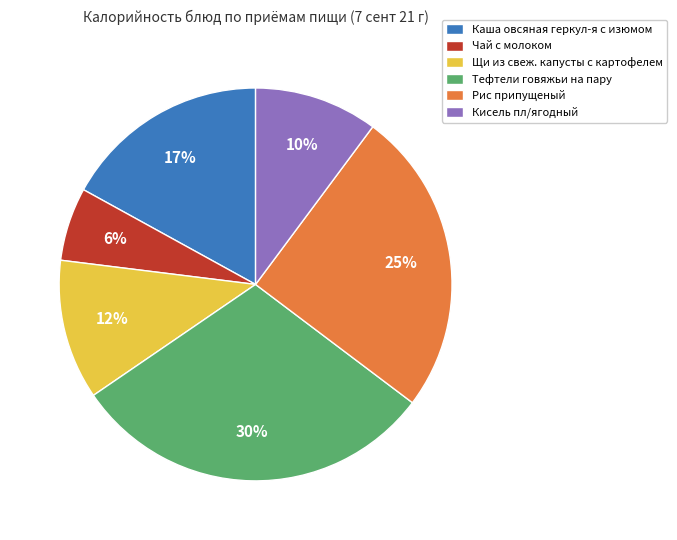

Combined, do Тефтели говяжьи на пару and Рис припущеный account for over 50%?

Yes